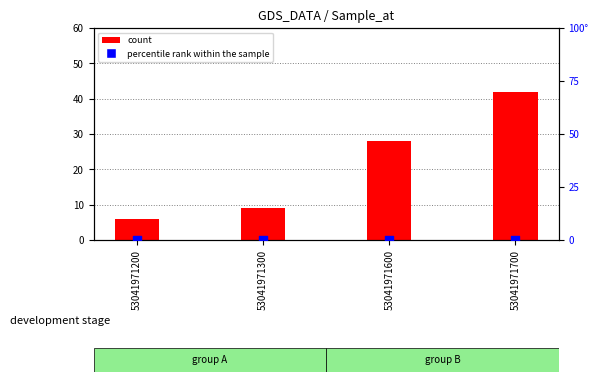

What are all the series names shown in the legend?

count, percentile rank within the sample